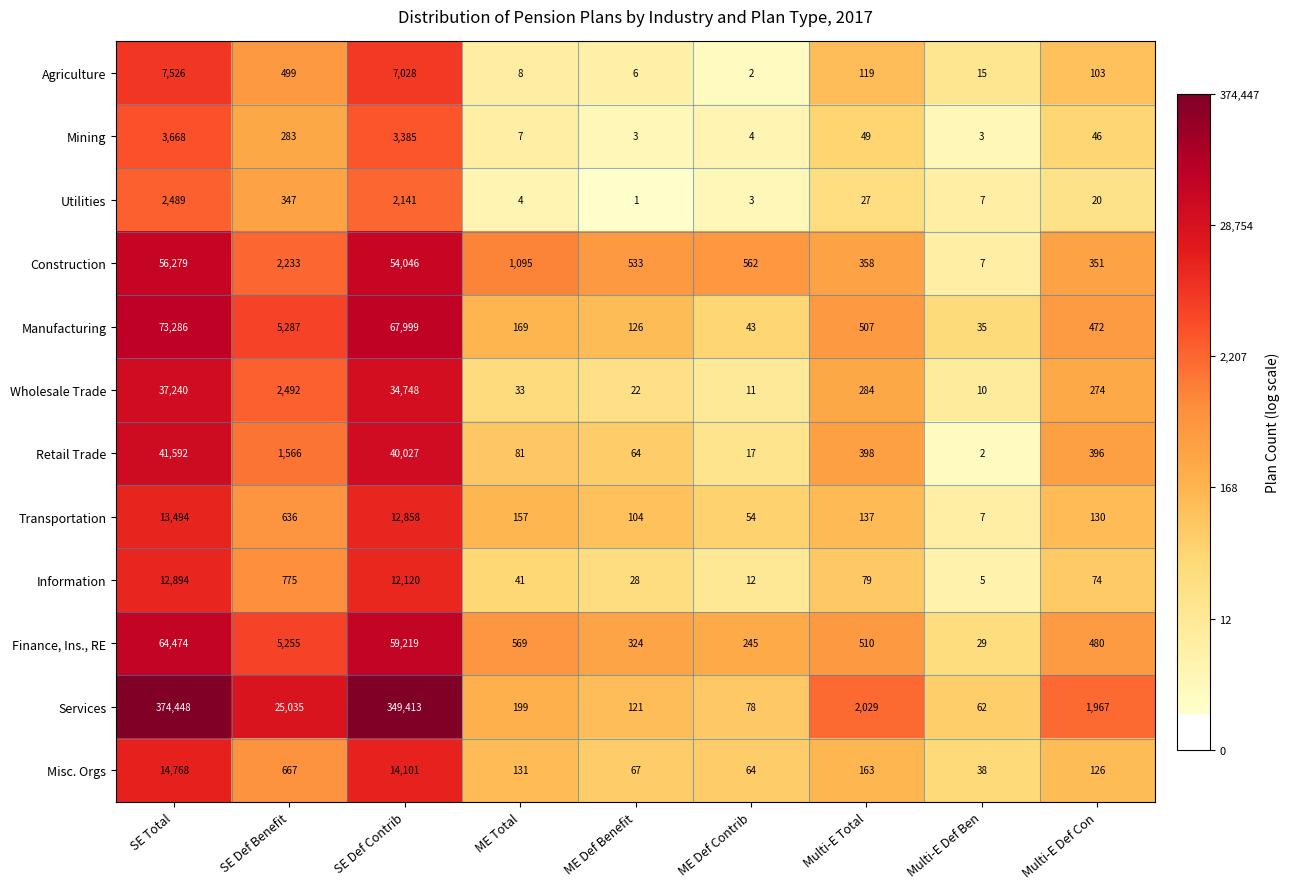

What is the sum of the Manufacturing values at Multi-E Def Ben and ME Total?

204